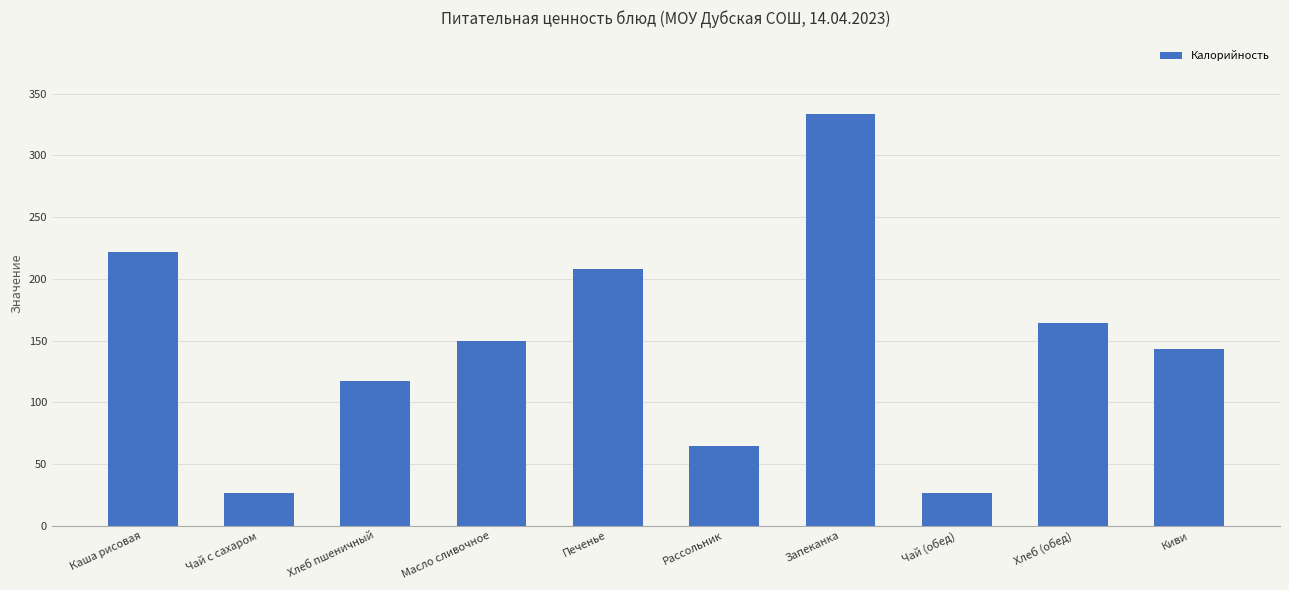

What is the ratio of the value at Хлеб (обед) to the value at Киви?

1.1